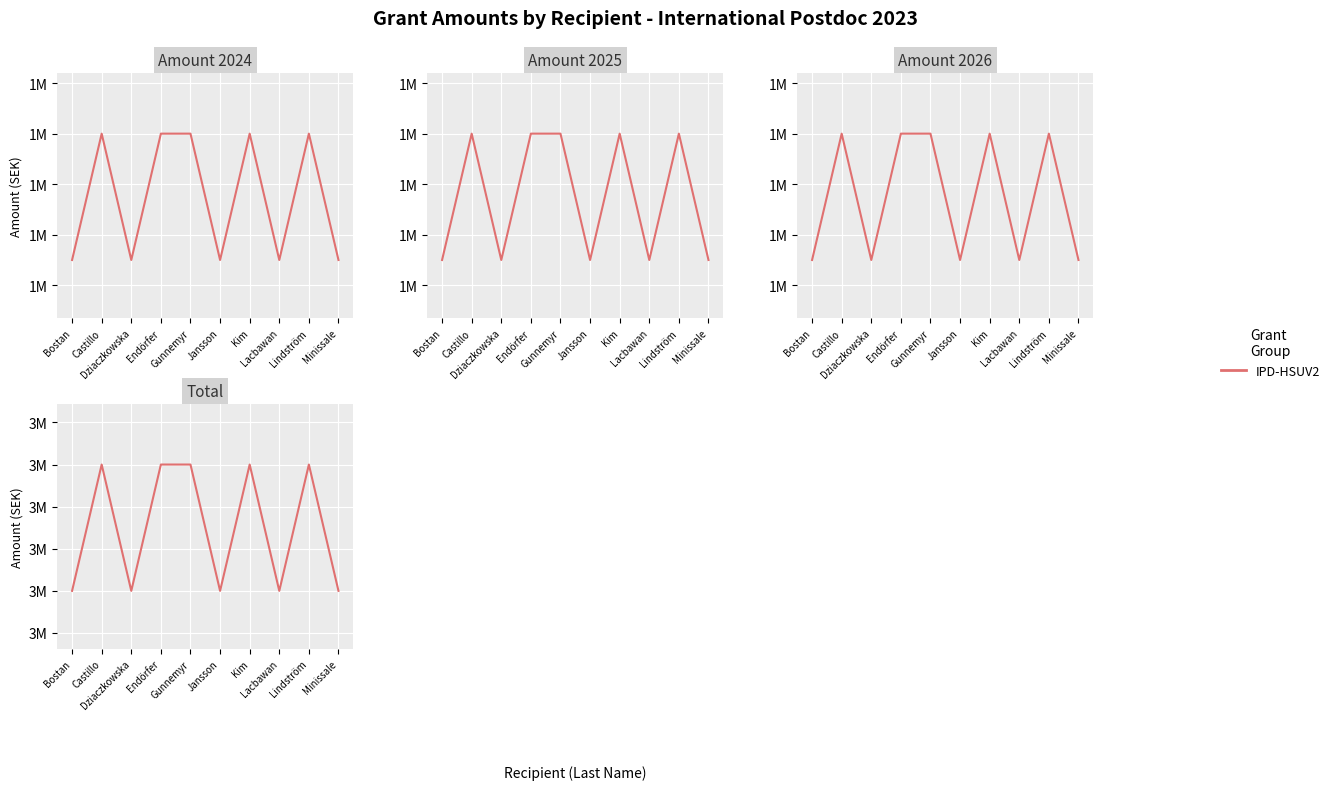

Reading left to right, what are all the values shown in this chart?

3450000	3600000	3450000	3600000	3600000	3450000	3600000	3450000	3600000	3450000